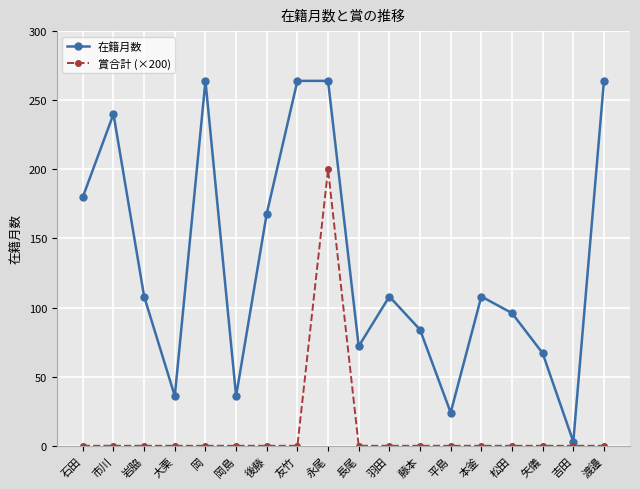

Is this an area chart (filled region under the line)?

No